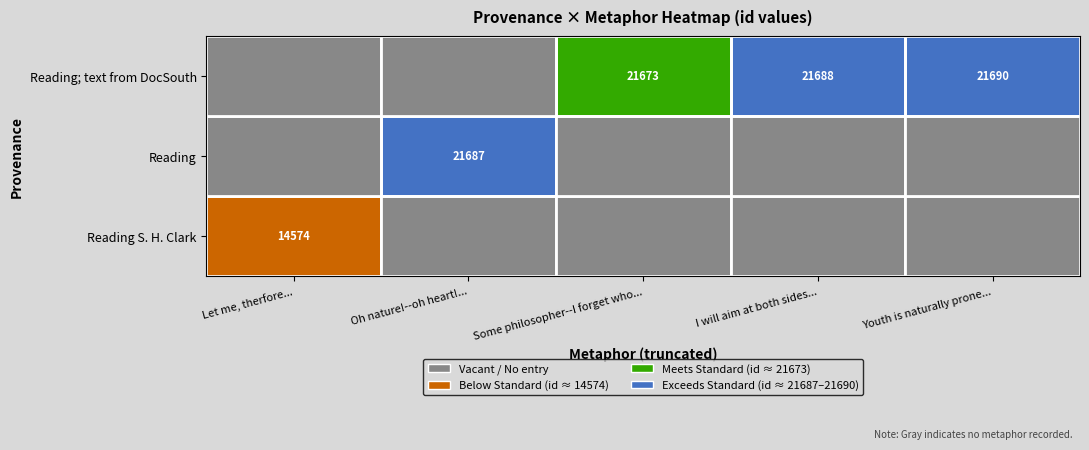

Is the value of Reading S. H. Clark at I will aim at both sides... greater than the value of Reading; text from DocSouth at Oh nature!--oh heart!...?

No